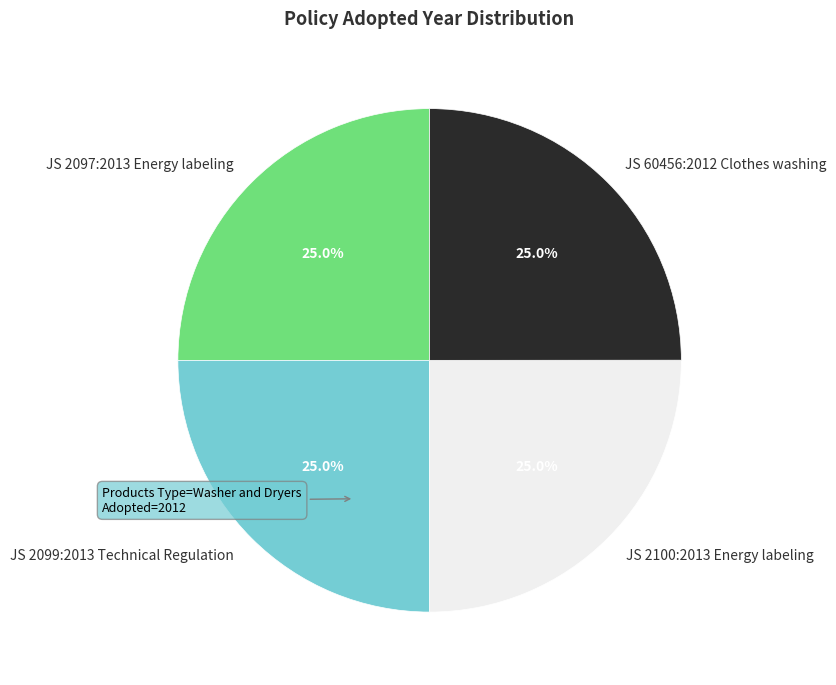

Approximately how many times larger is the value at JS 2097:2013 Energy labeling compared to JS 2100:2013 Energy labeling?

1.0